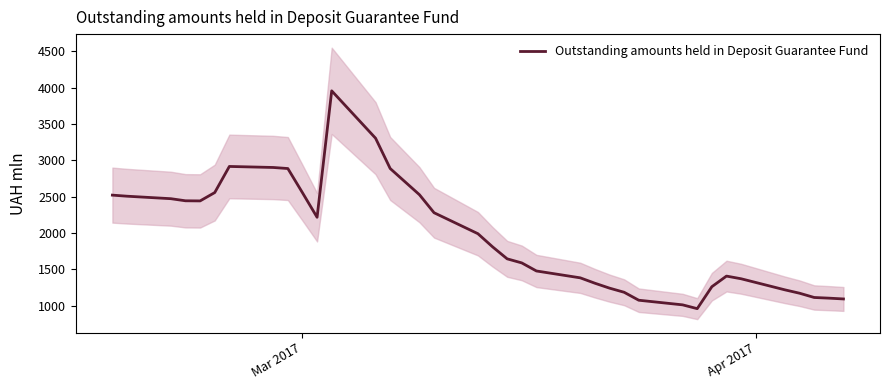

What is the minimum value for Outstanding amounts held in Deposit Guarantee Fund?

960.5